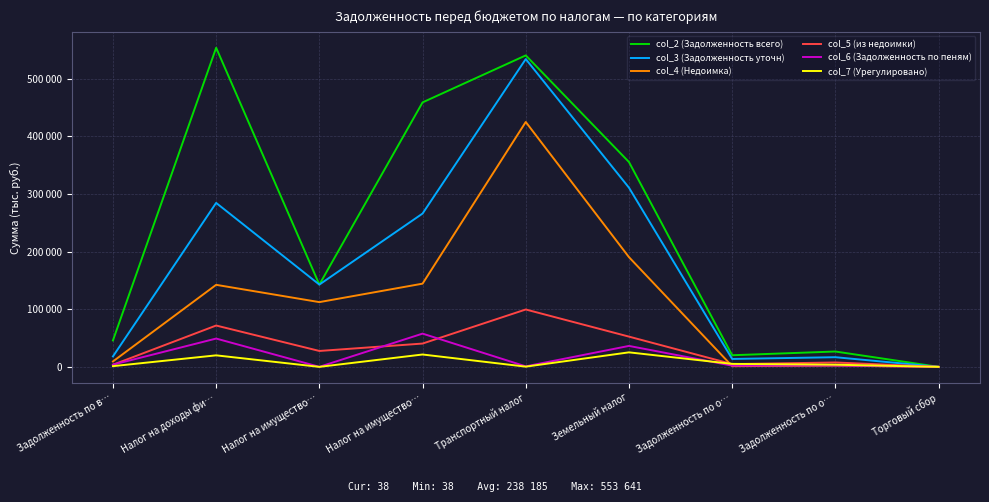

What are all the series names shown in the legend?

col_2 (Задолженность всего), col_3 (Задолженность уточн), col_4 (Недоимка), col_5 (из недоимки), col_6 (Задолженность по пеням), col_7 (Урегулировано)